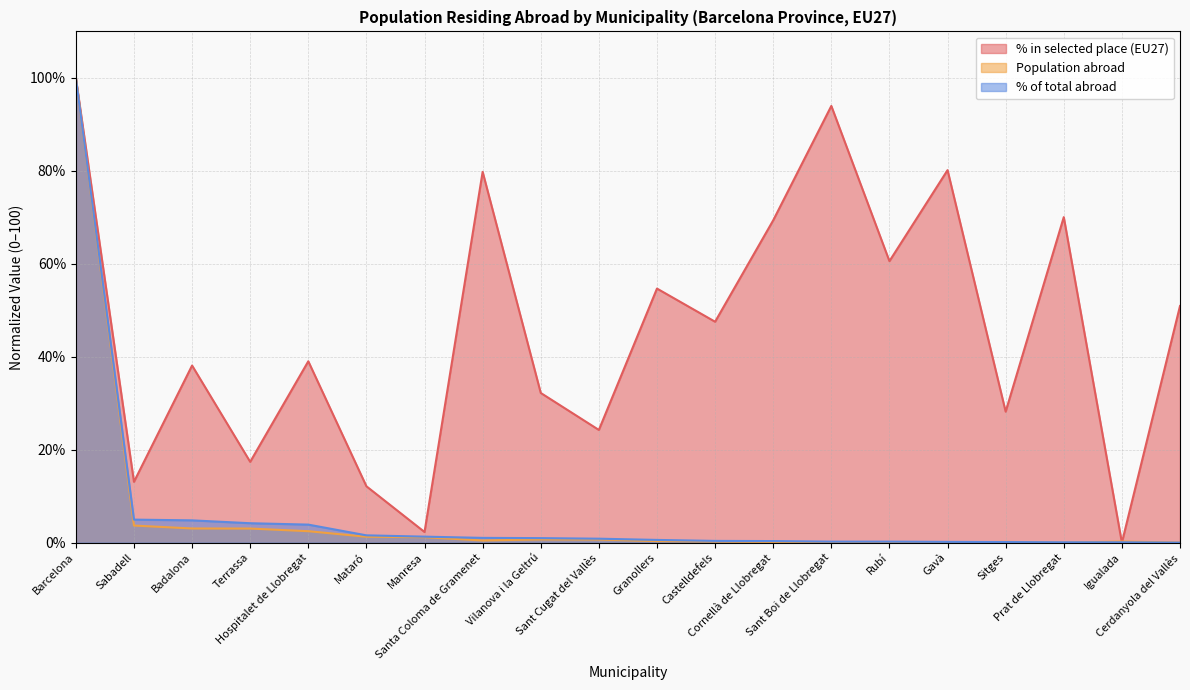

What are all the series names shown in the legend?

% in selected place (EU27), Population abroad, % of total abroad